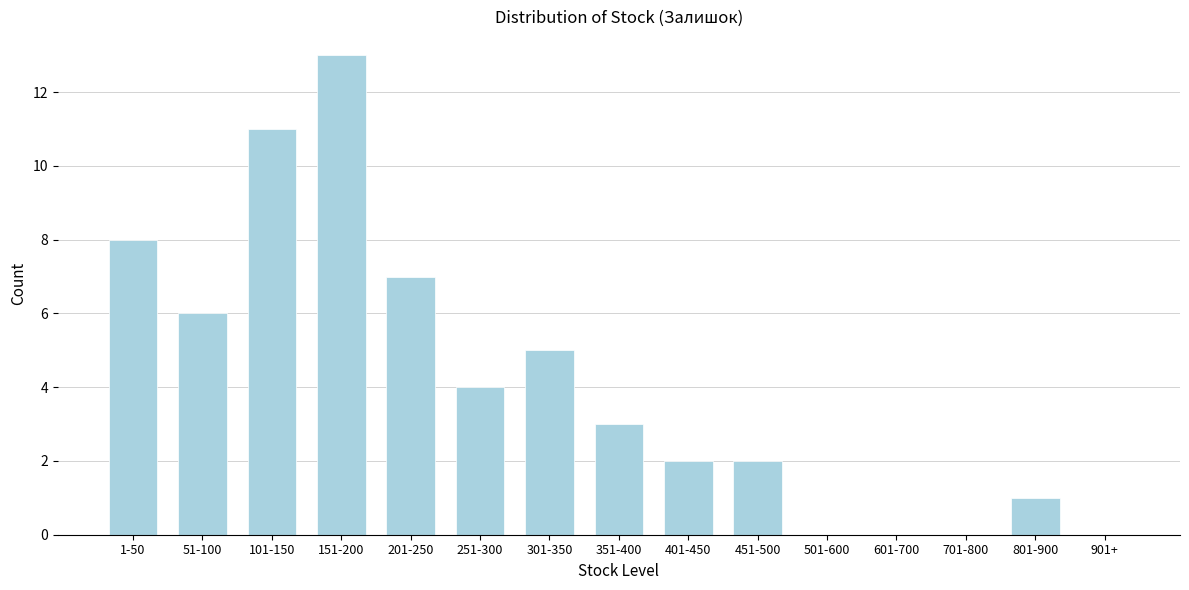

Reading left to right, transcribe all the data shown in this chart.

1-50=8	51-100=6	101-150=11	151-200=13	201-250=7	251-300=4	301-350=5	351-400=3	401-450=2	451-500=2	501-600=0	601-700=0	701-800=0	801-900=1	901+=0